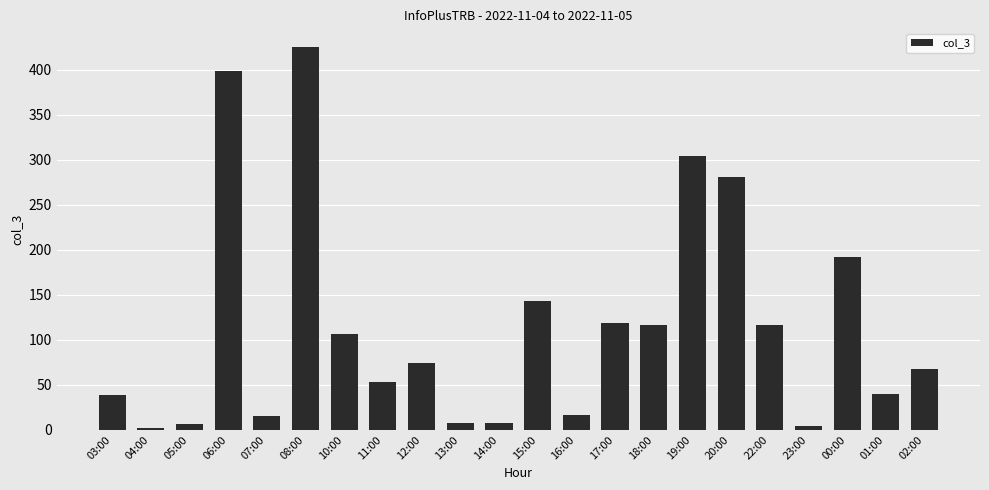

Is it true that the value at 18:00 is 180?

False